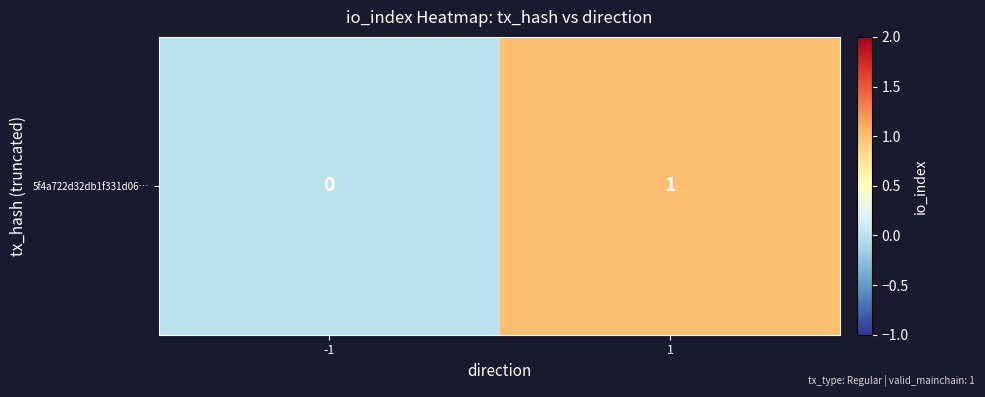

Rank the categories by value from lowest to highest.

-1, 1